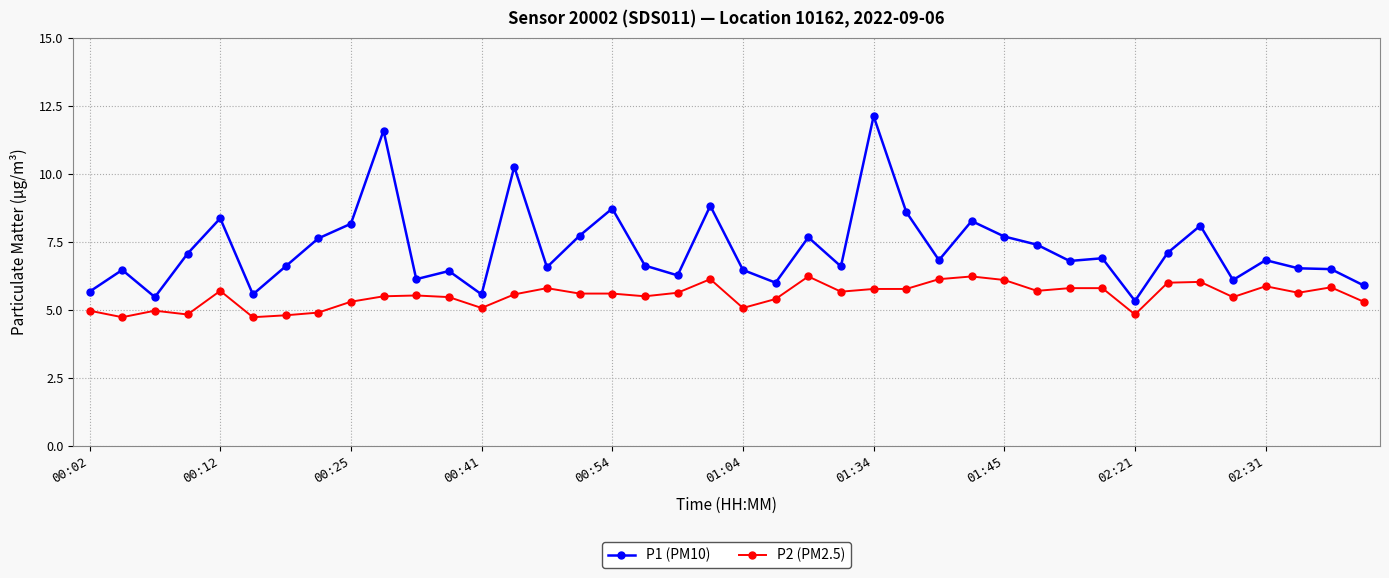

What is the minimum value for P1 (PM10)?

5.3